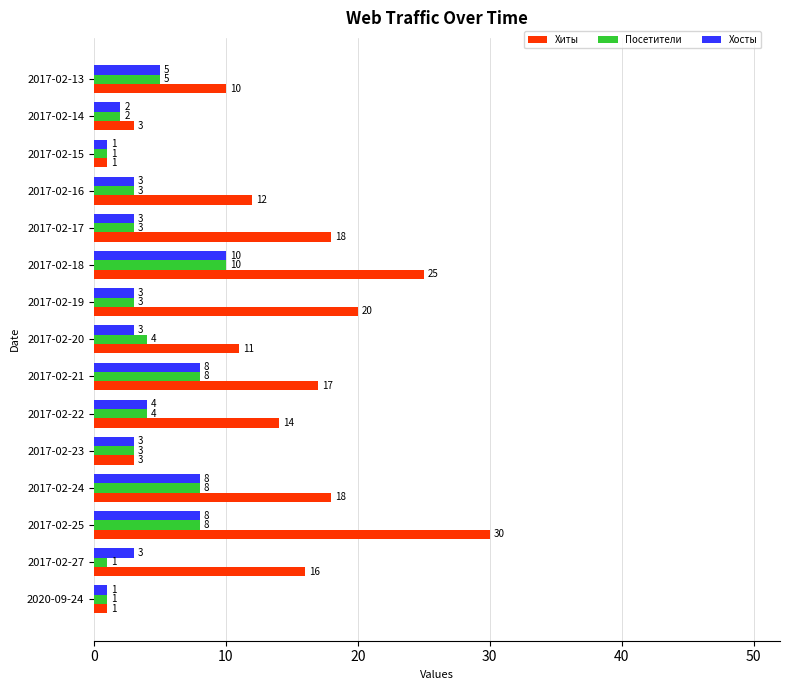

Which series has the largest range (max minus min)?

Хиты